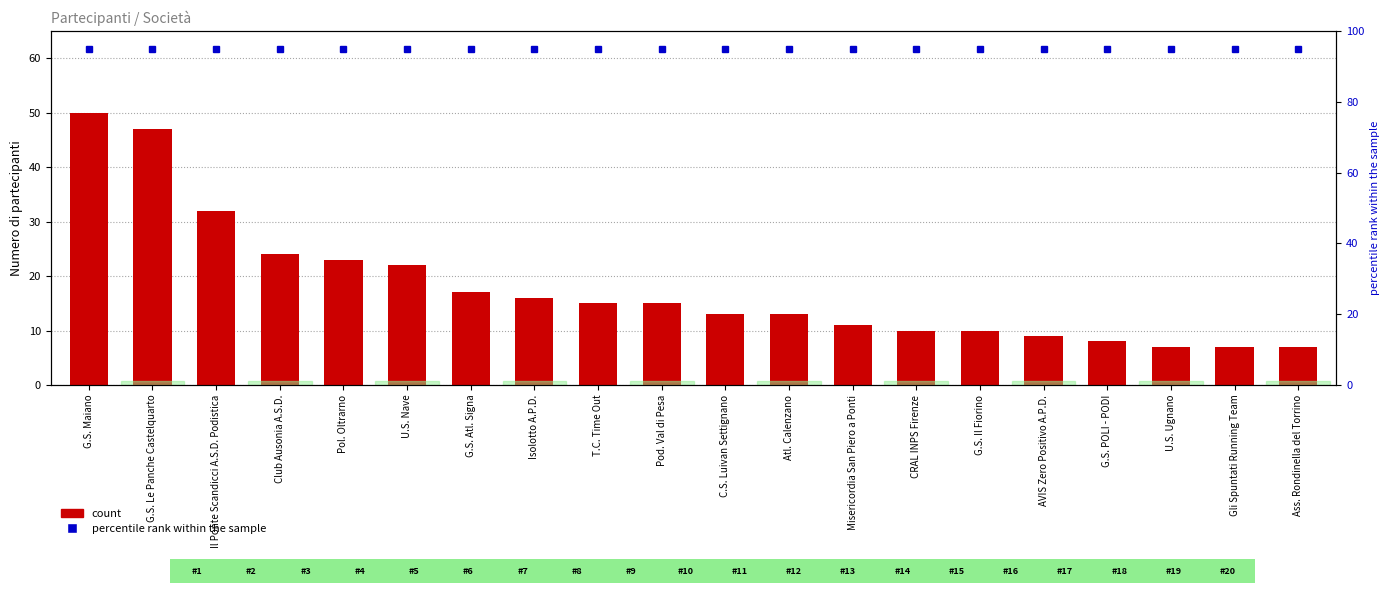

What is the difference between the maximum and second lowest values in the count series?

43